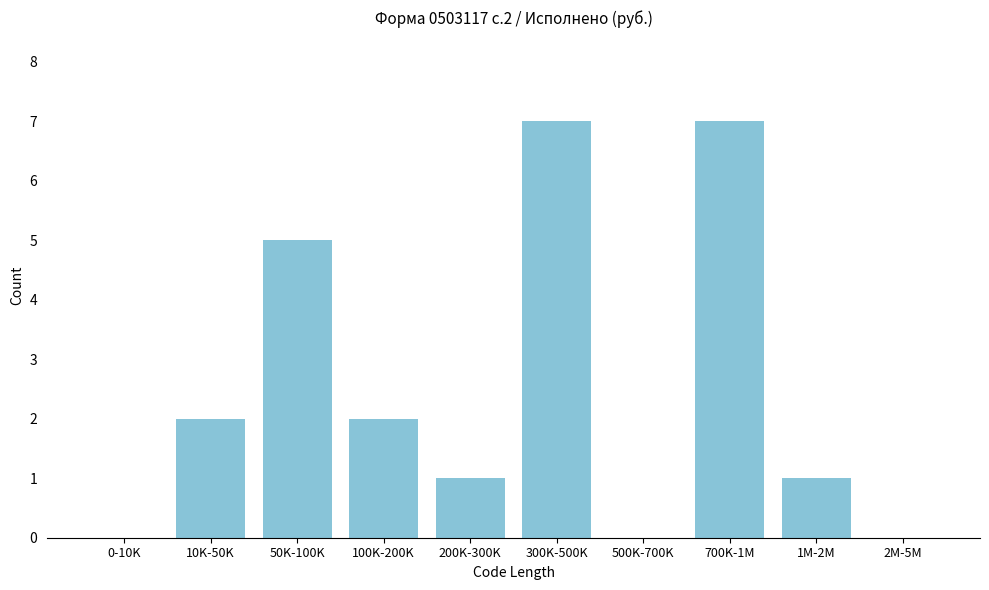

Reading left to right, extract all data points from this chart.

0-10K=0	10K-50K=2	50K-100K=5	100K-200K=2	200K-300K=1	300K-500K=7	500K-700K=0	700K-1M=7	1M-2M=1	2M-5M=0